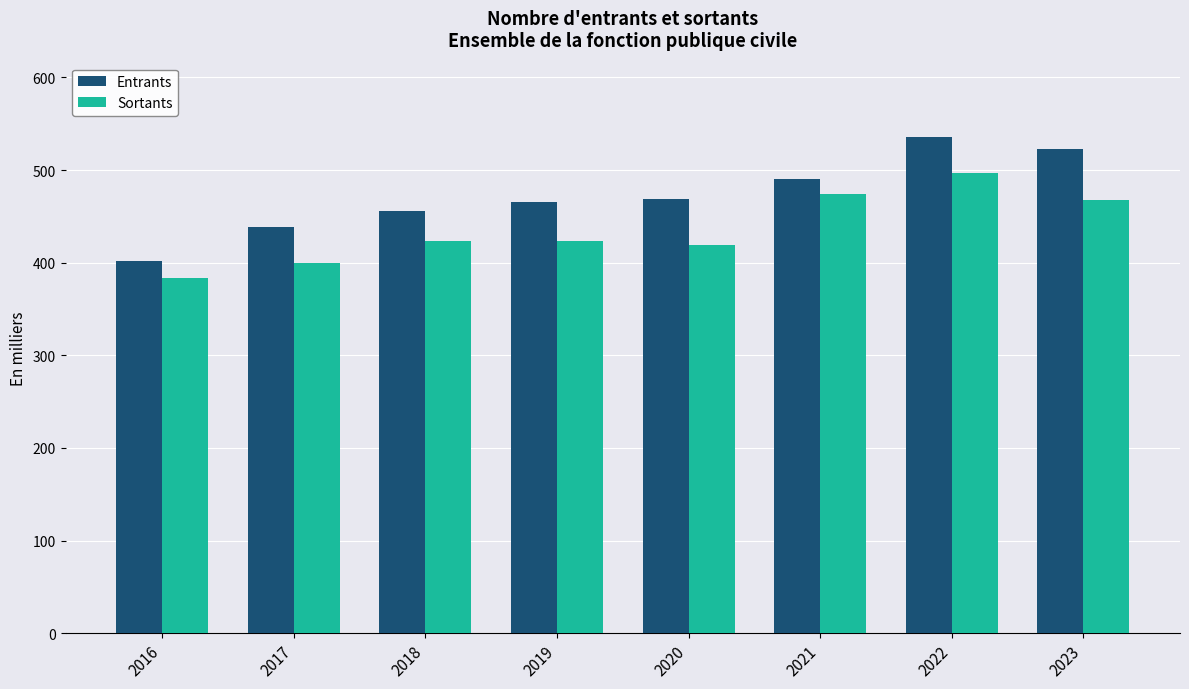

What value does the Sortants series have at 2016?

383.2